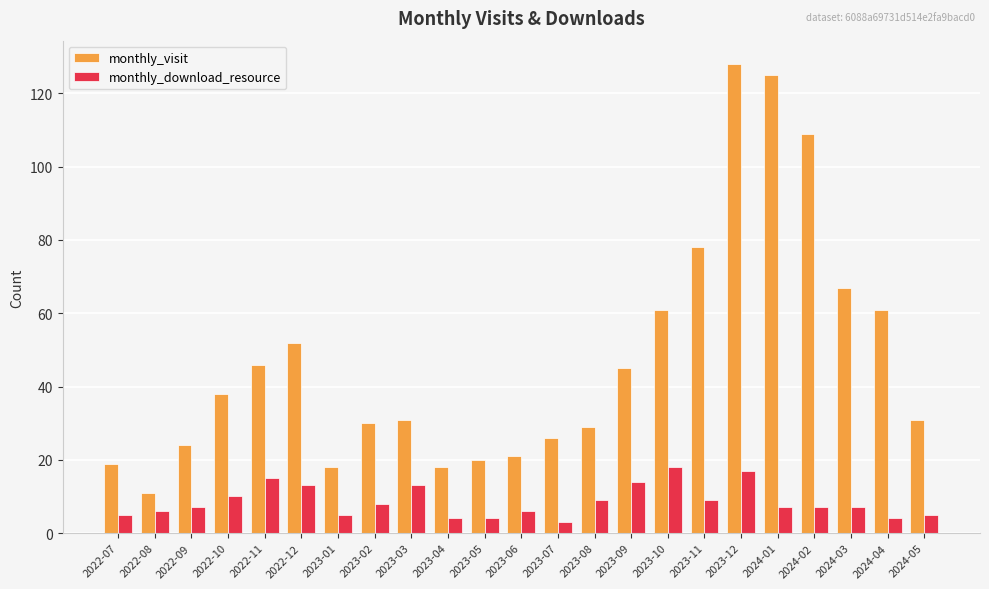

What is the difference between the monthly_download_resource values at 2022-12 and 2024-02?

6